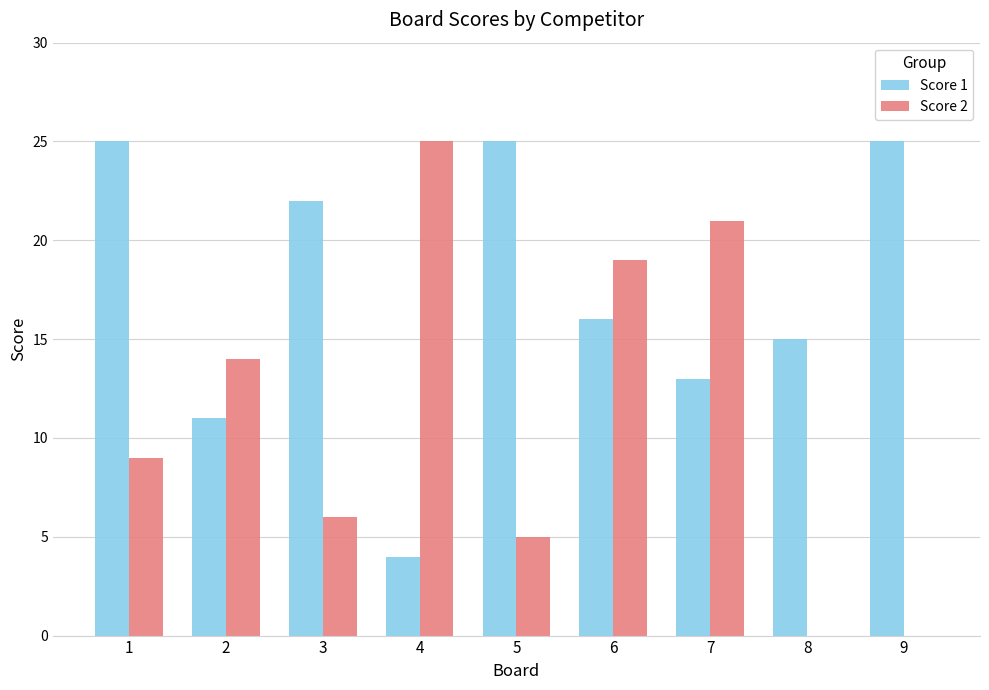

Reading right to left, transcribe all the data shown in this chart.

Score 1: 25	15	13	16	25	4	22	11	25
Score 2: 0	0	21	19	5	25	6	14	9